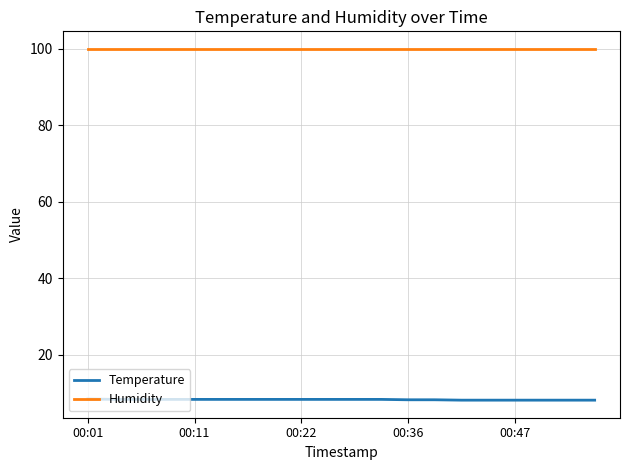

What is the maximum value shown in the chart?

99.9